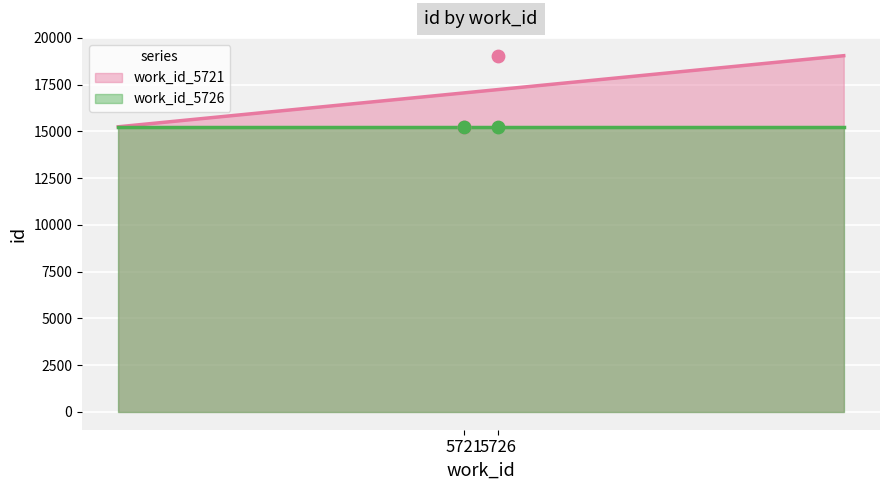

Which series contains the lowest Y value?

work_id_5721